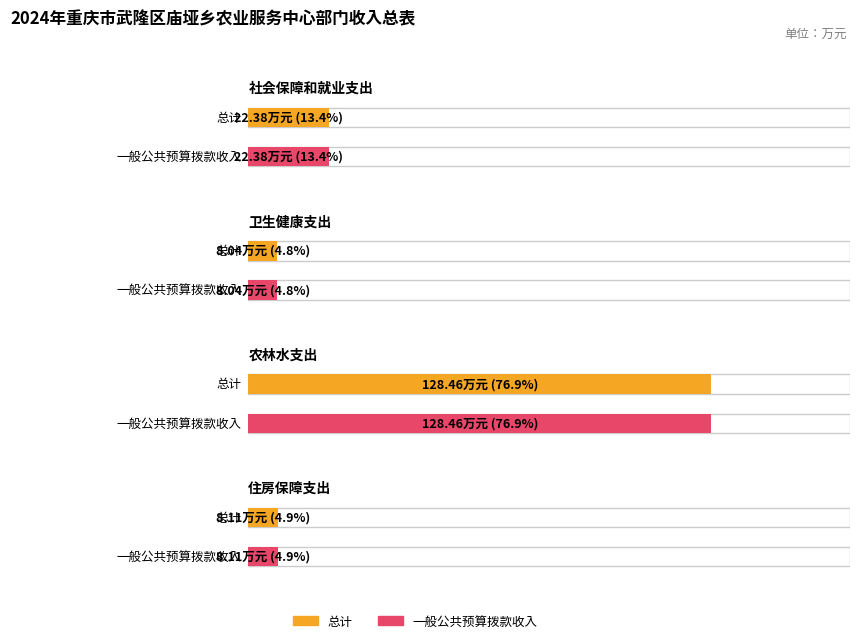

What is the difference between the maximum and minimum values in the 总计 series?

120.4